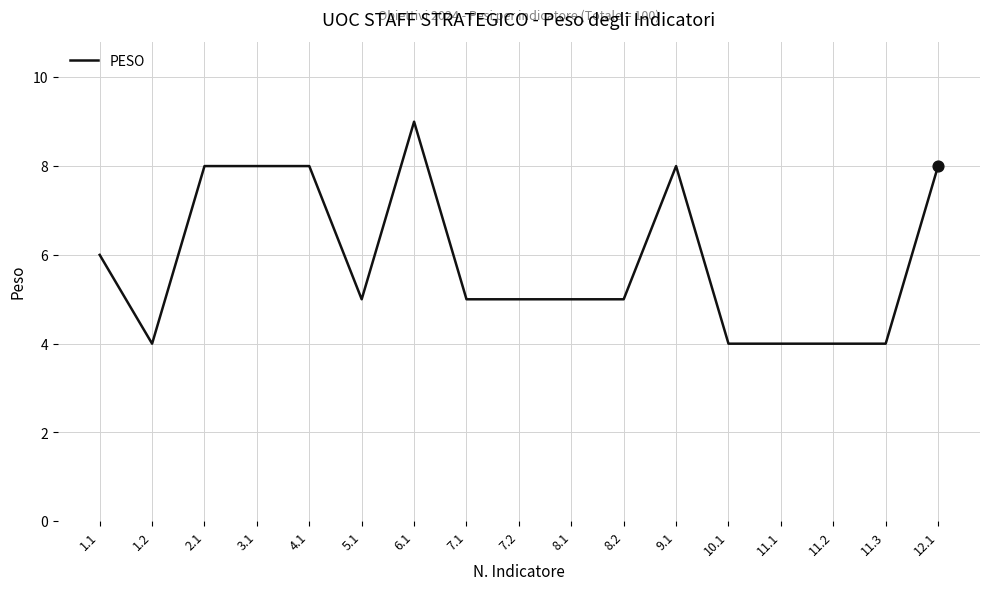

Which has a higher value, 2.1 or 1.2?

2.1